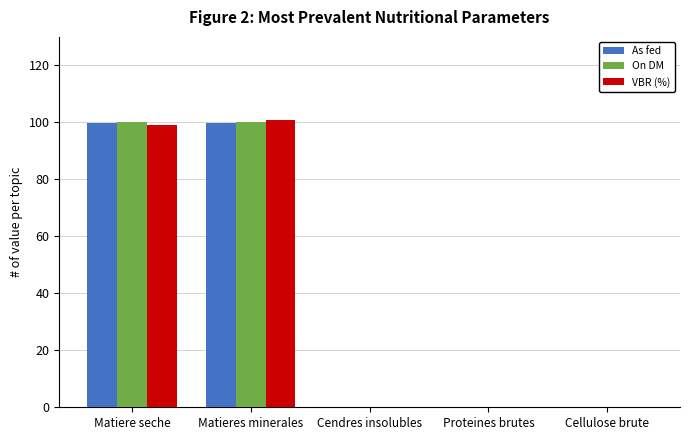

Which series changed the most between Matiere seche and Proteines brutes?

On DM